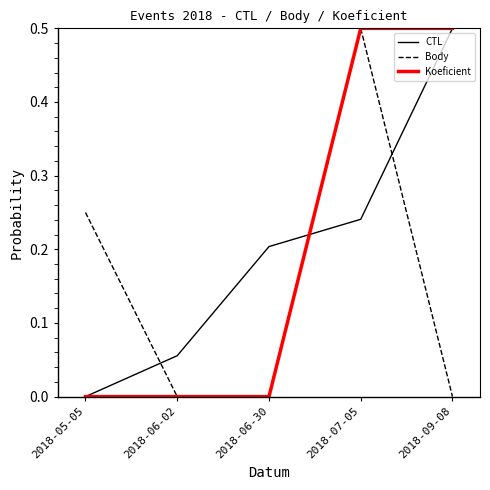

Between which two adjacent categories do CTL and Body first intersect?

2018-05-05 and 2018-06-02